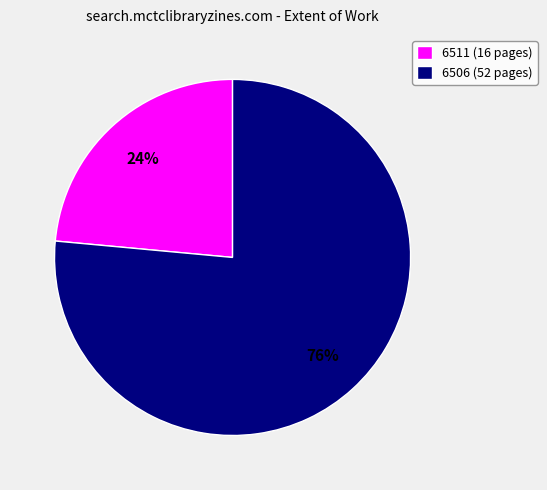

Rank the categories by value from lowest to highest.

6511, 6506